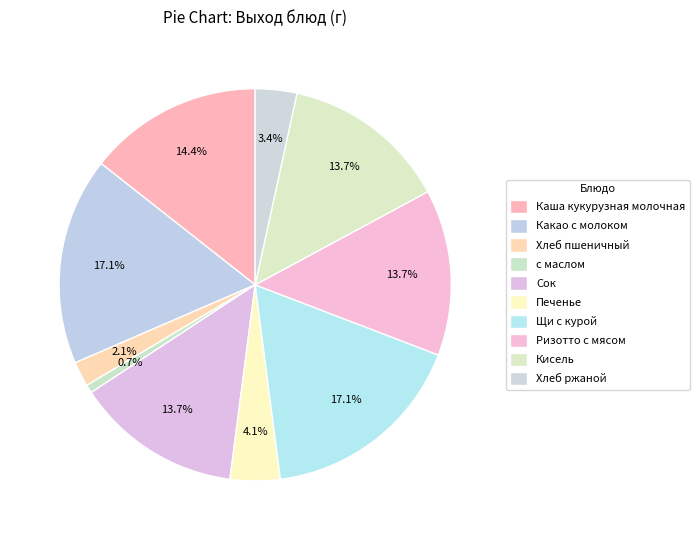

The Хлеб пшеничный slice represents 1% of the pie. True or false?

False